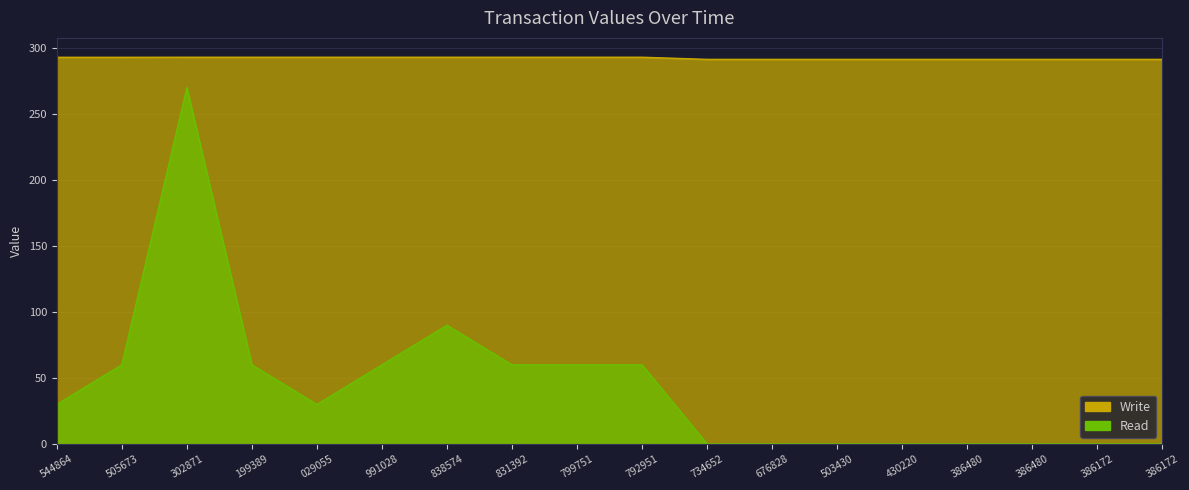

What is the total value across all series at 991028?

353.1